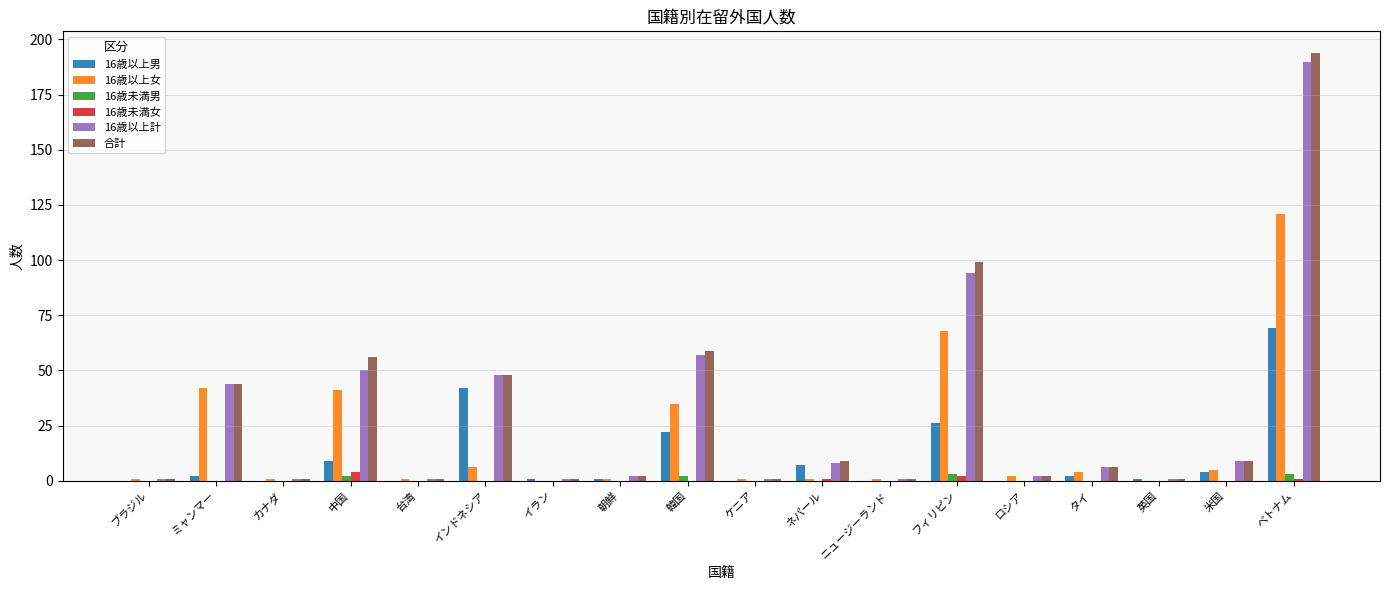

Reading right to left, list all the values displayed in this chart.

16歳以上男: 69	4	1	2	0	26	0	7	0	22	1	1	42	0	9	0	2	0
16歳以上女: 121	5	0	4	2	68	1	1	1	35	1	0	6	1	41	1	42	1
16歳未満男: 3	0	0	0	0	3	0	0	0	2	0	0	0	0	2	0	0	0
16歳未満女: 1	0	0	0	0	2	0	1	0	0	0	0	0	0	4	0	0	0
16歳以上計: 190	9	1	6	2	94	1	8	1	57	2	1	48	1	50	1	44	1
合計: 194	9	1	6	2	99	1	9	1	59	2	1	48	1	56	1	44	1